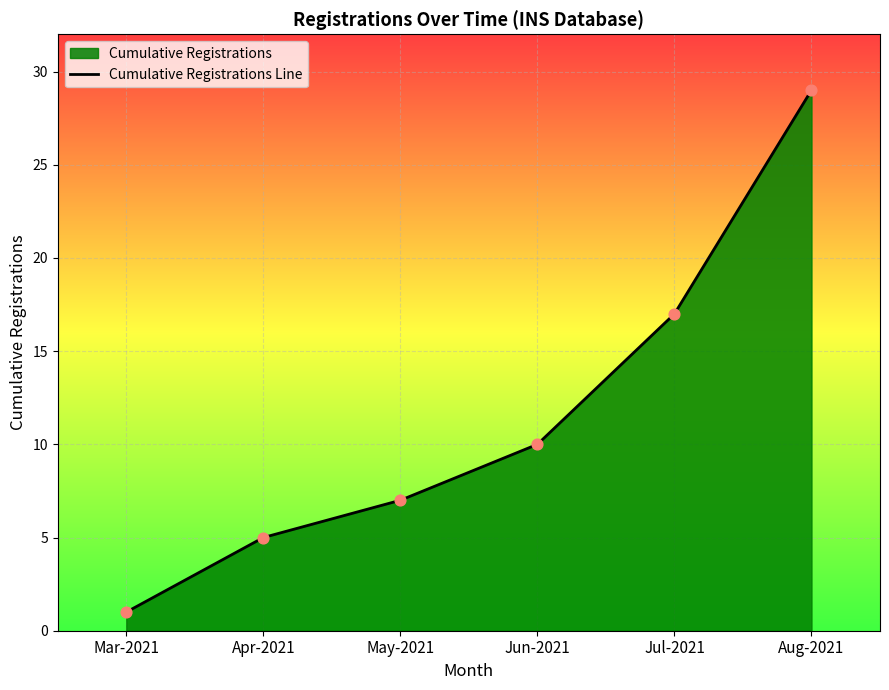

What is the change in value from May-2021 to Aug-2021?

+22